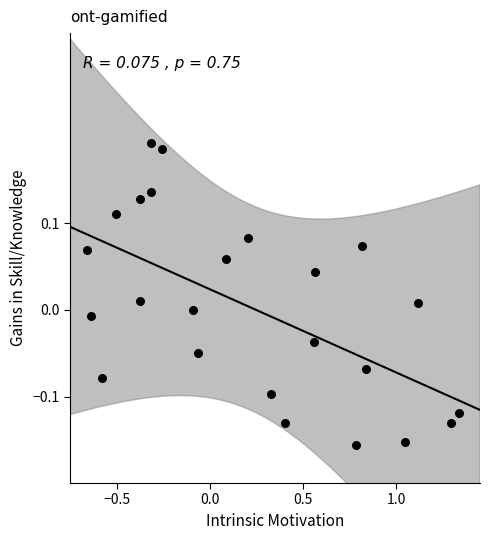

What is the range of X values (max minus min)?

2.0